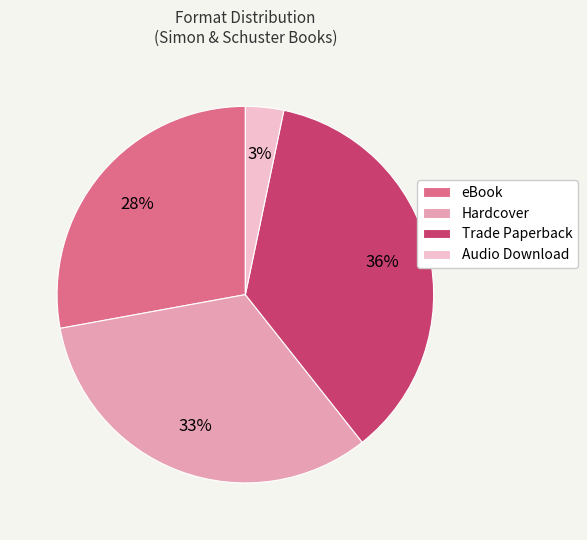

Combined, do Trade Paperback and Audio Download account for over 50%?

No